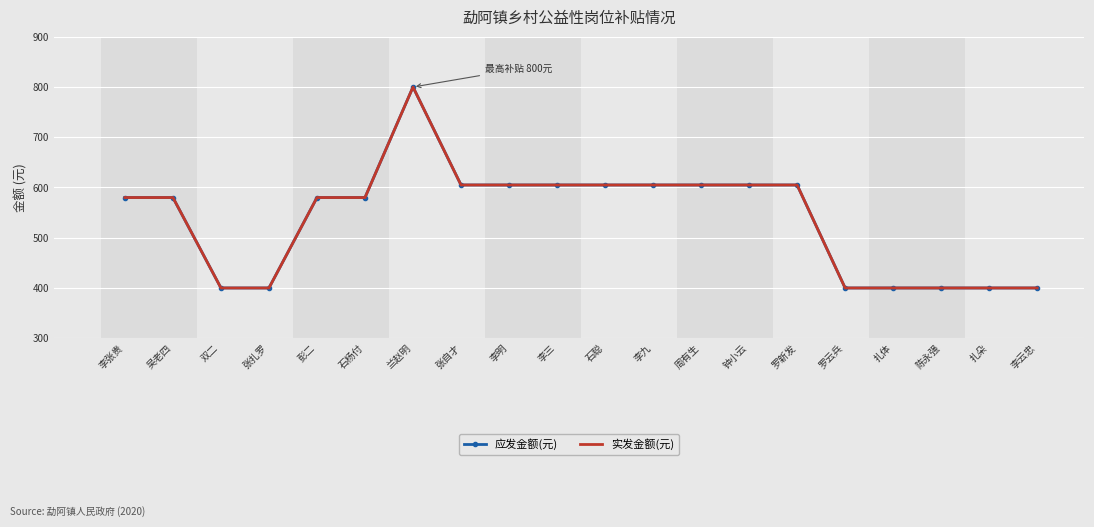

What is the approximate value of 应发金额(元) at 钟小云, to the nearest 50?

600